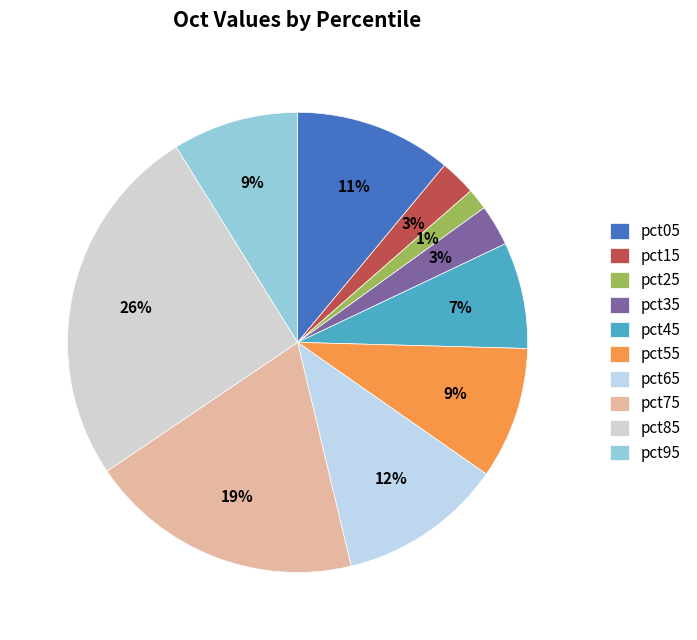

Combined, do pct55 and pct65 account for over 50%?

No